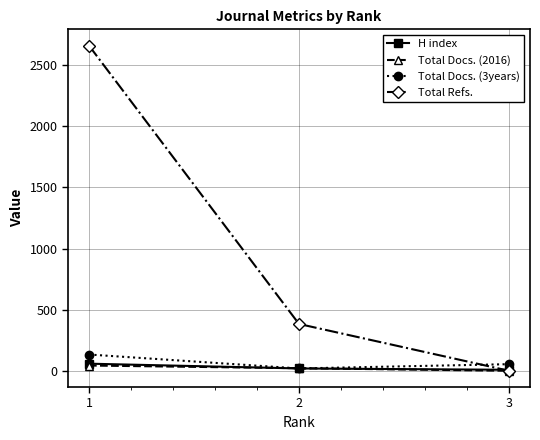

At which category is the sum across all series the highest?

1